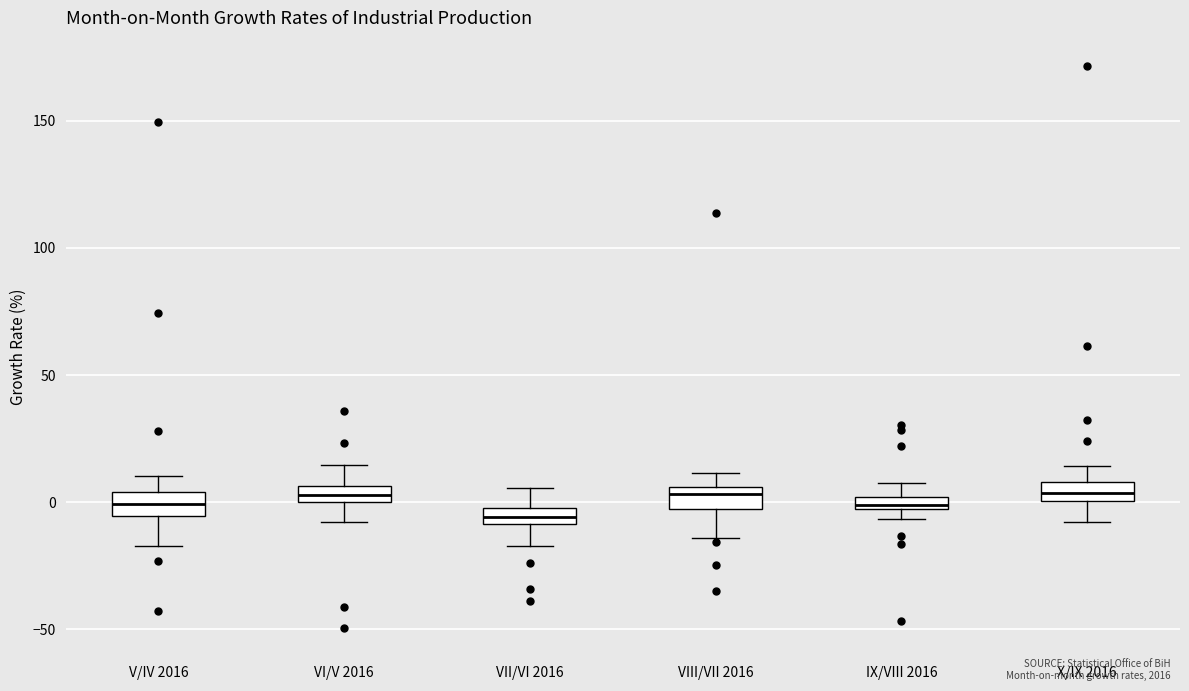

Where does the upper whisker of the box for V/IV 2016 end on the y-axis? The values are not printed on the chart, so give them approximately, as read against the axis.

10